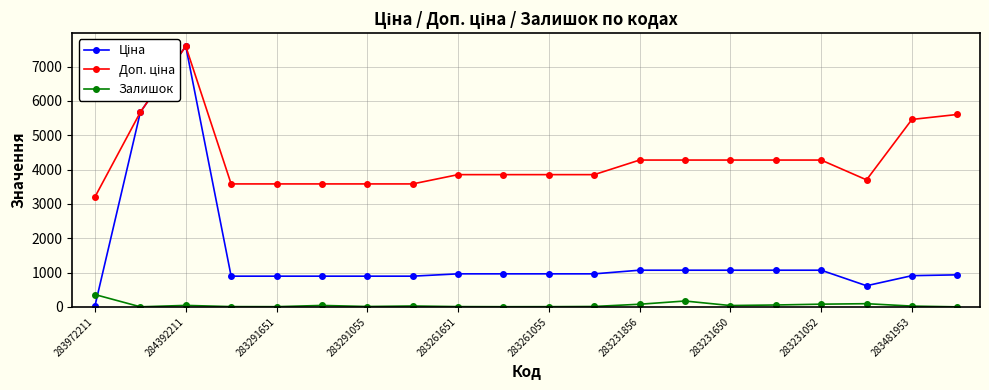

What is the value of the Доп. ціна point at the 14th from the left?

4279.1